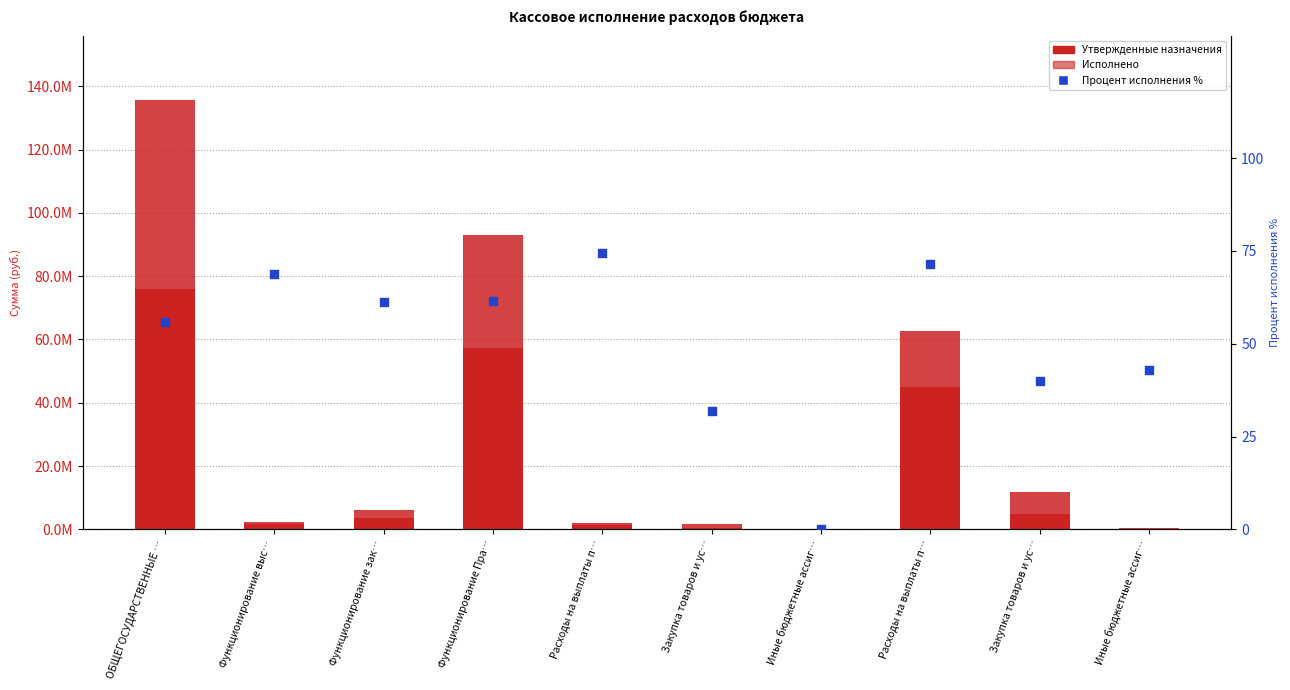

Which series reaches the maximum Y coordinate?

Утвержденные назначения